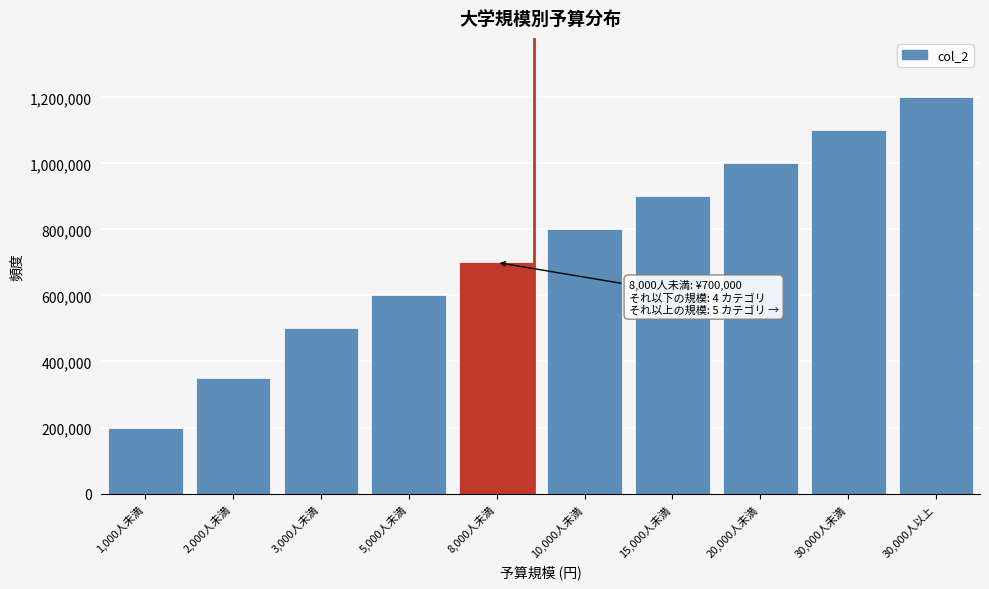

Reading left to right, extract all data points from this chart.

1,000人未満=200000	2,000人未満=350000	3,000人未満=500000	5,000人未満=600000	8,000人未満=700000	10,000人未満=800000	15,000人未満=900000	20,000人未満=1000000	30,000人未満=1100000	30,000人以上=1200000